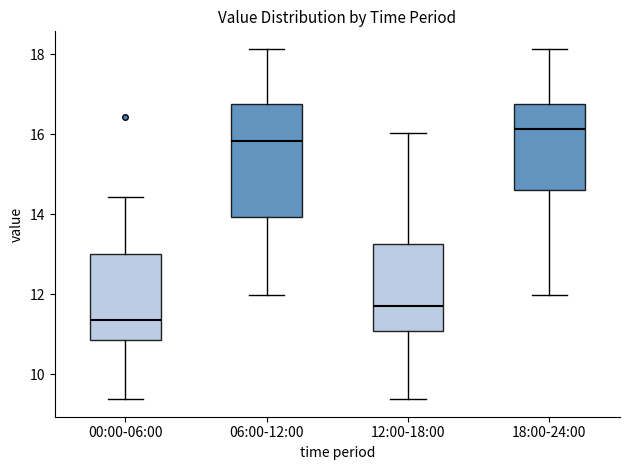

Which box's median line is the highest?

18:00-24:00